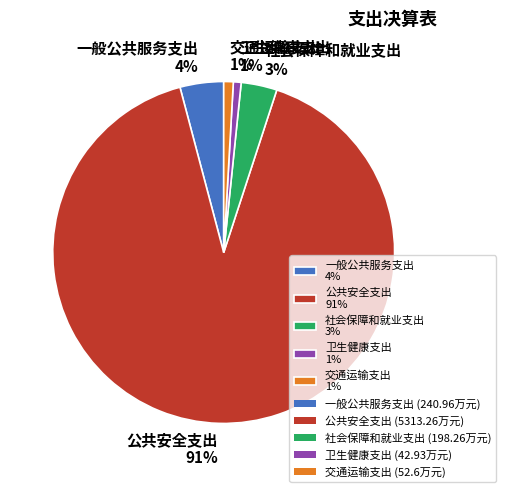

Which slice is the largest?

公共安全支出